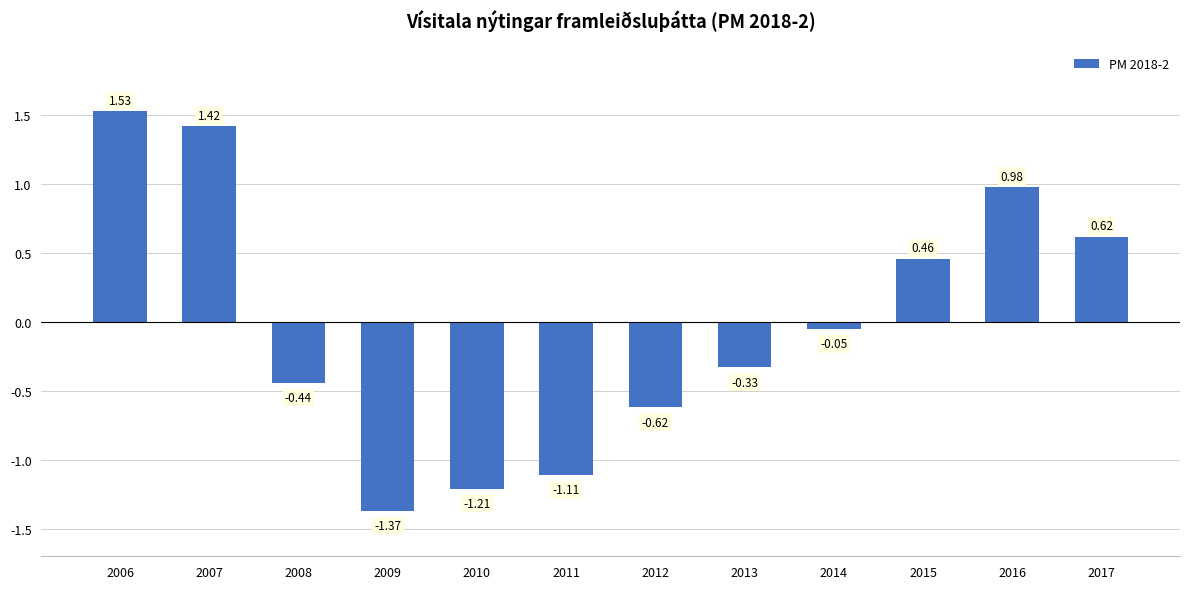

How many data points are less than 0?

7